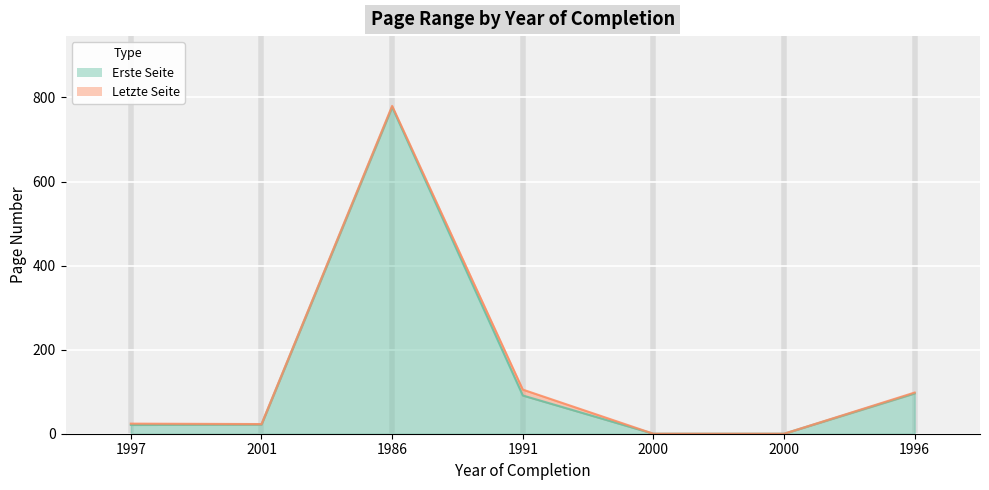

At which category does the chart reach its minimum across all series?

2000